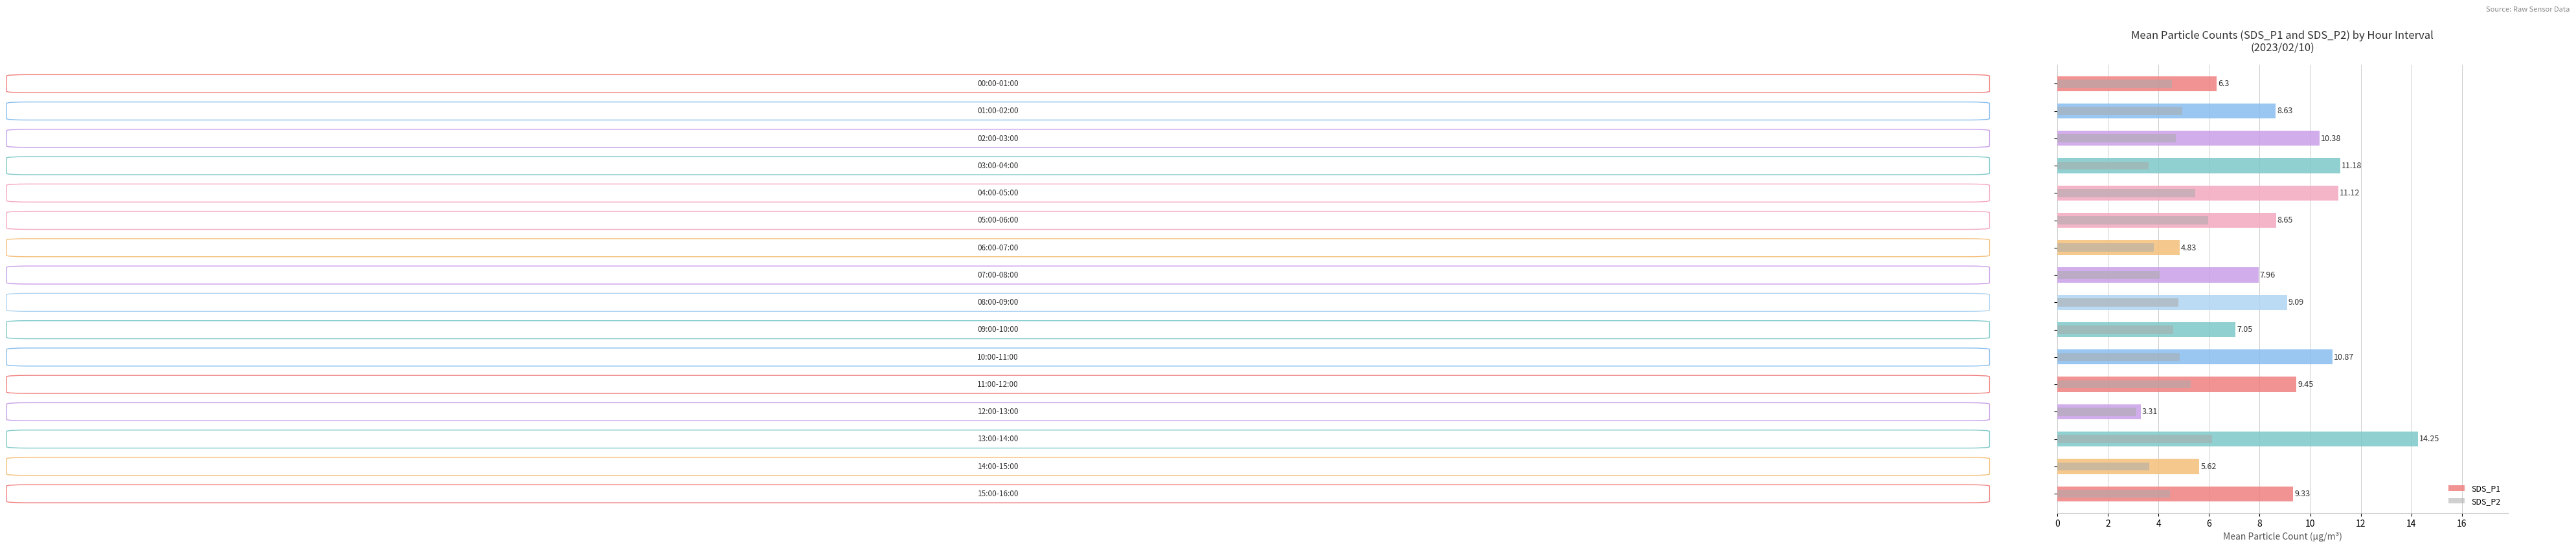

Reading left to right, extract all data points from this chart.

SDS_P1: 6.3	8.6	10.4	11.2	11.1	8.7	4.8	8.0	9.1	7.0	10.9	9.4	3.3	14.2	5.6	9.3
SDS_P2: 4.5	5.0	4.7	3.6	5.5	6.0	3.8	4.0	4.8	4.6	4.8	5.3	3.1	6.1	3.6	4.5